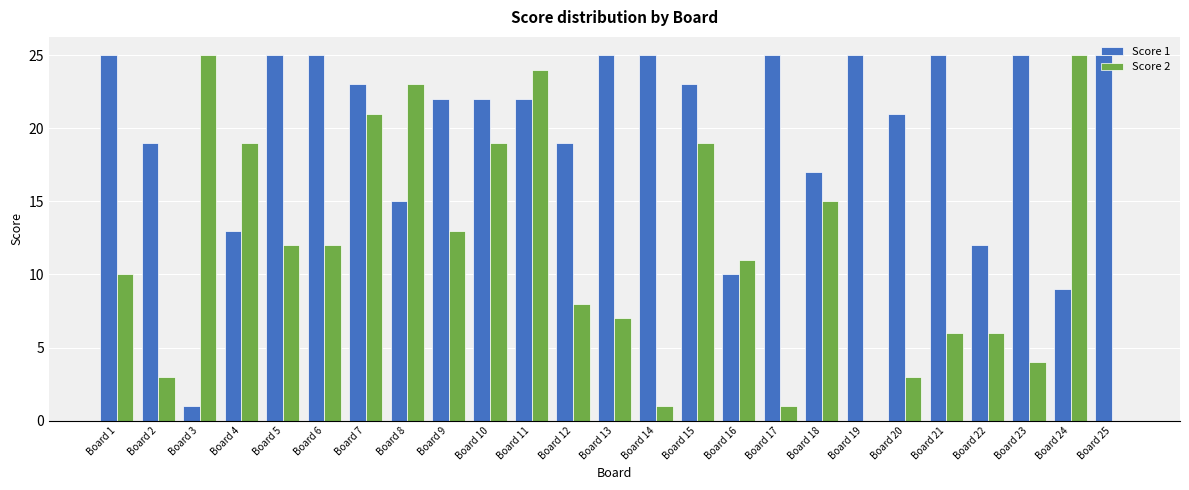

The value of Score 1 at Board 13 is 25. True or false?

True